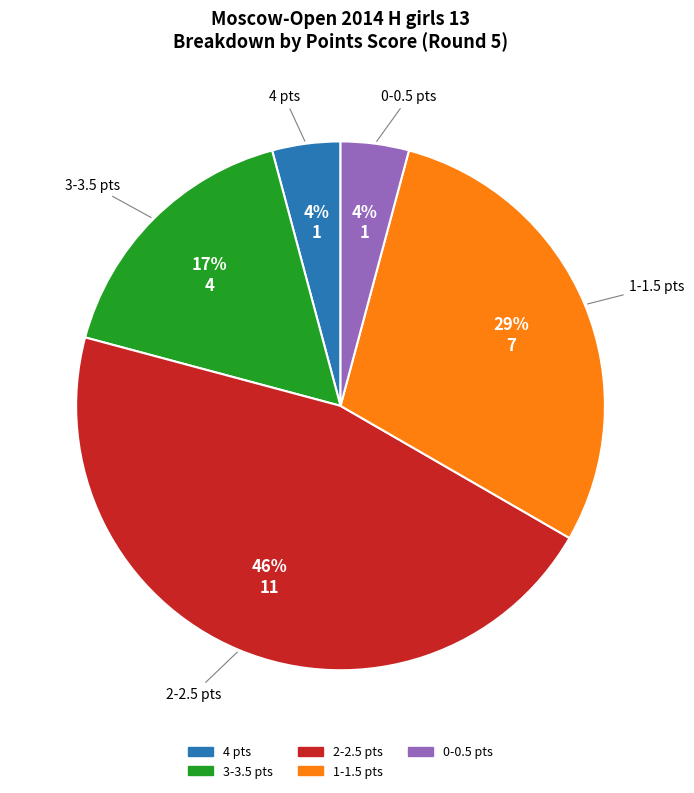

Does any single category account for the majority?

No